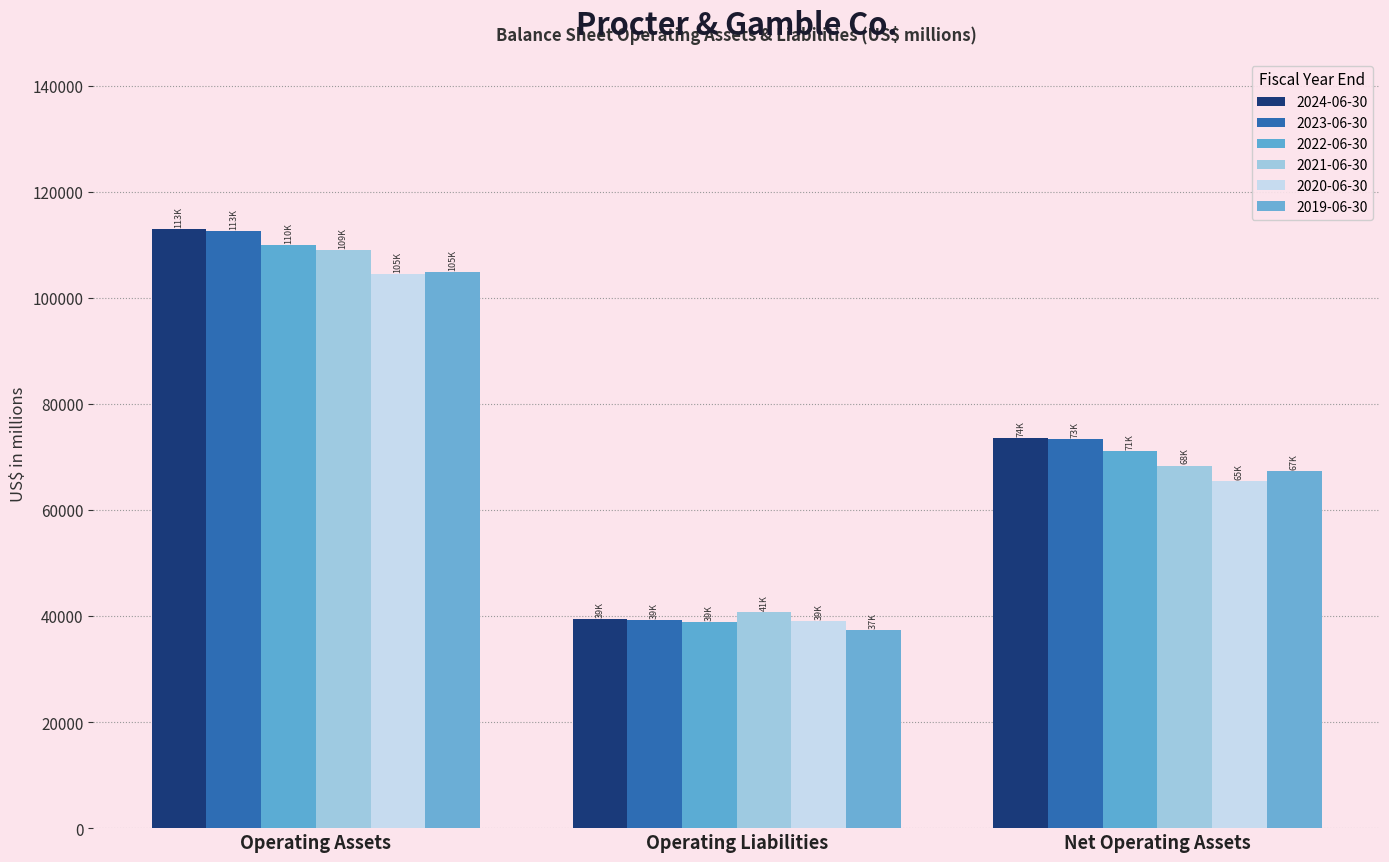

Count the 2023-06-30 values in the range 39157 to 112583.

3